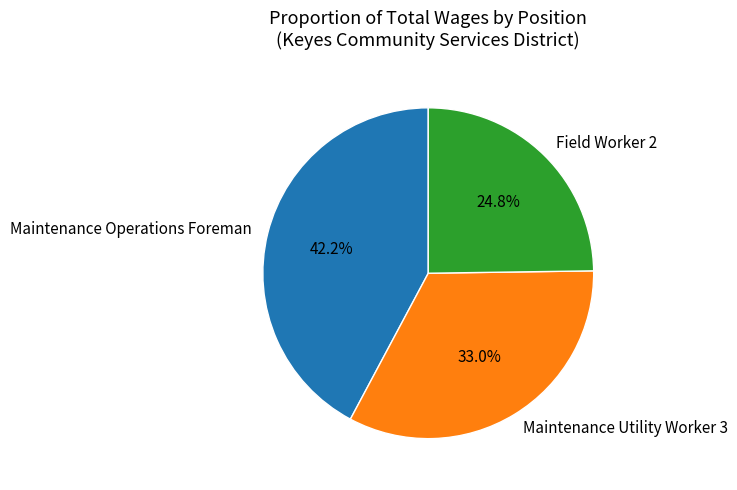

Is it true that Maintenance Utility Worker 3 is 45% of the pie?

False